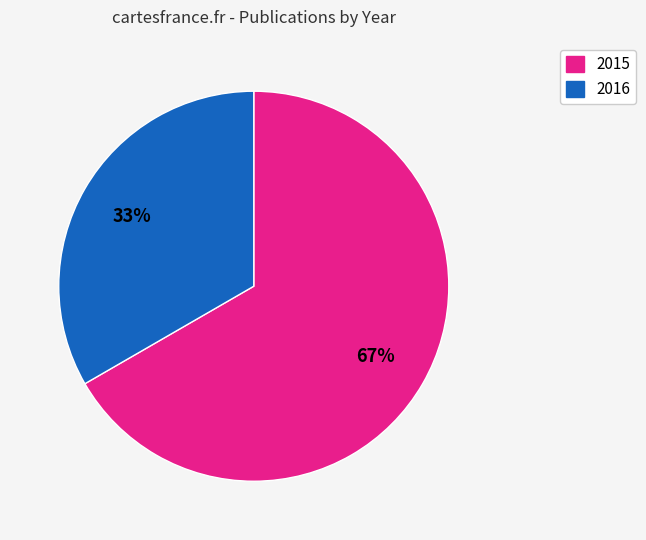

How many segments does this pie chart have?

2